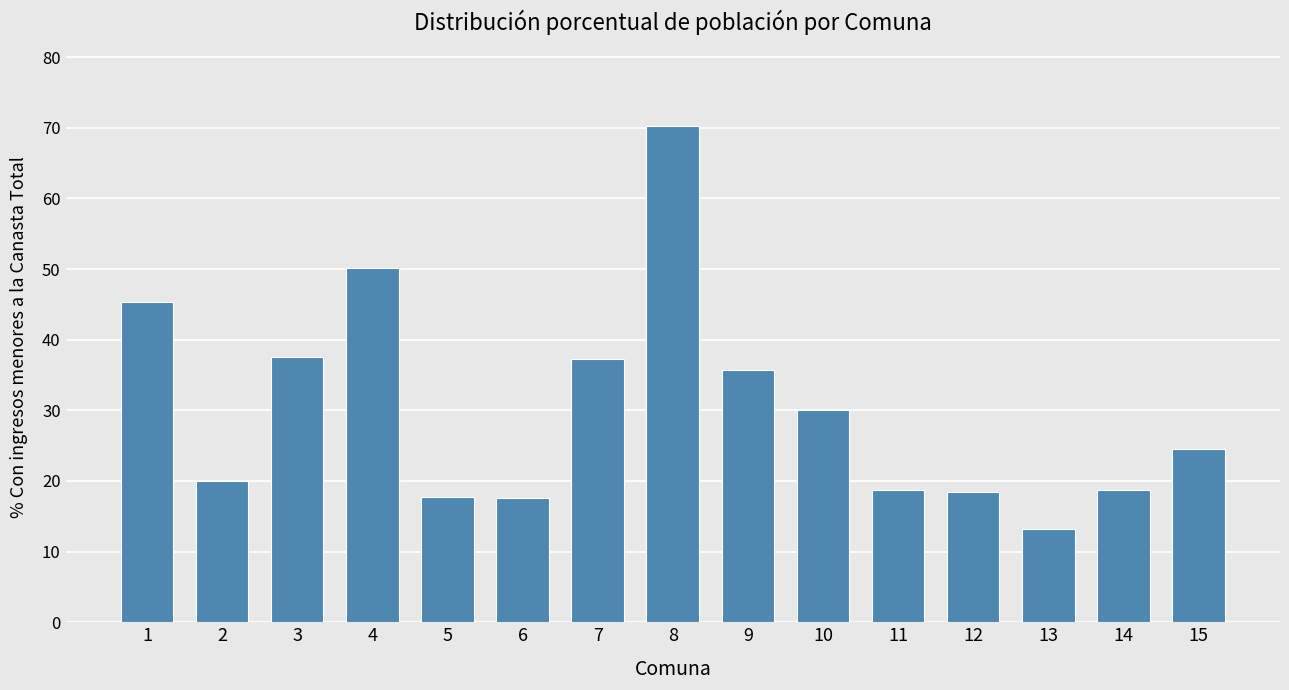

What is the maximum value shown in the chart?

70.3